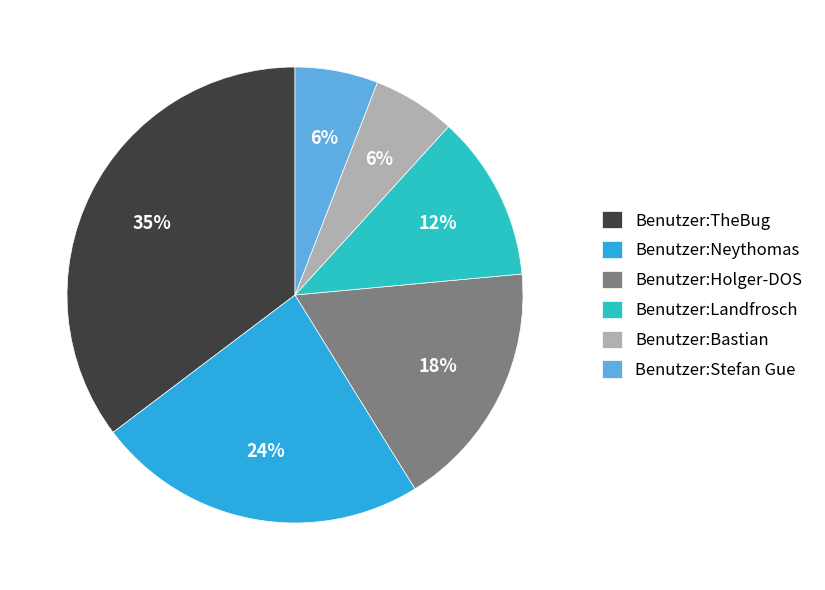

Count the number of slices in the pie.

6